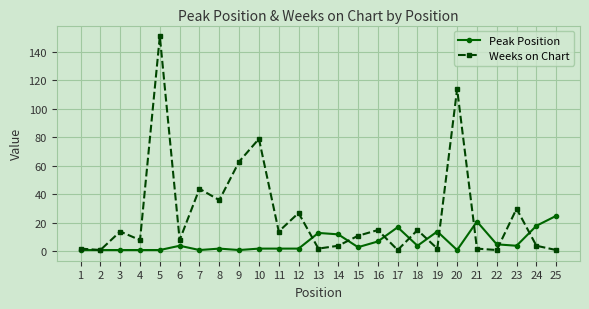

The value of Peak Position at 15 is 3. True or false?

True